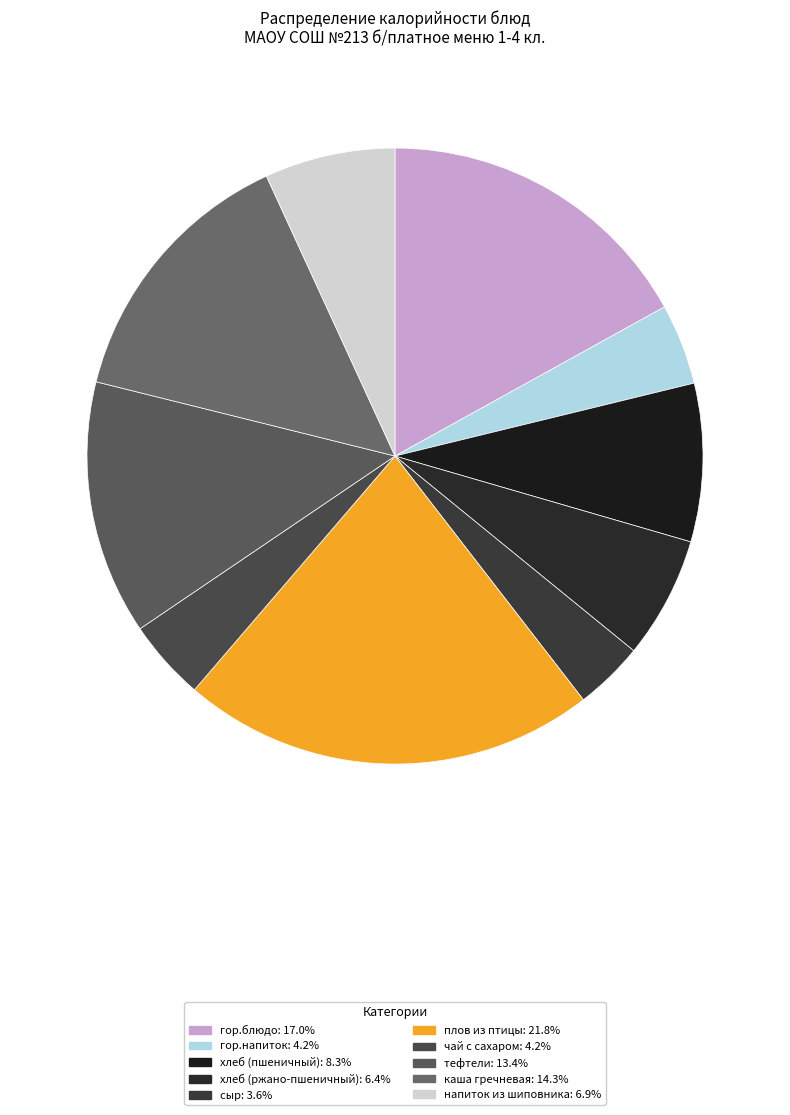

Does чай с сахаром account for over 50% of the chart?

No